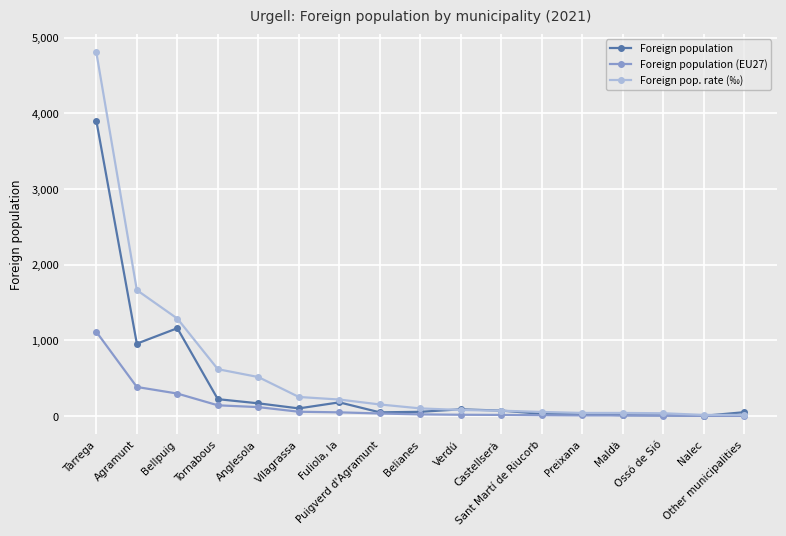

What is the label of the 1st point from the left?

Tàrrega